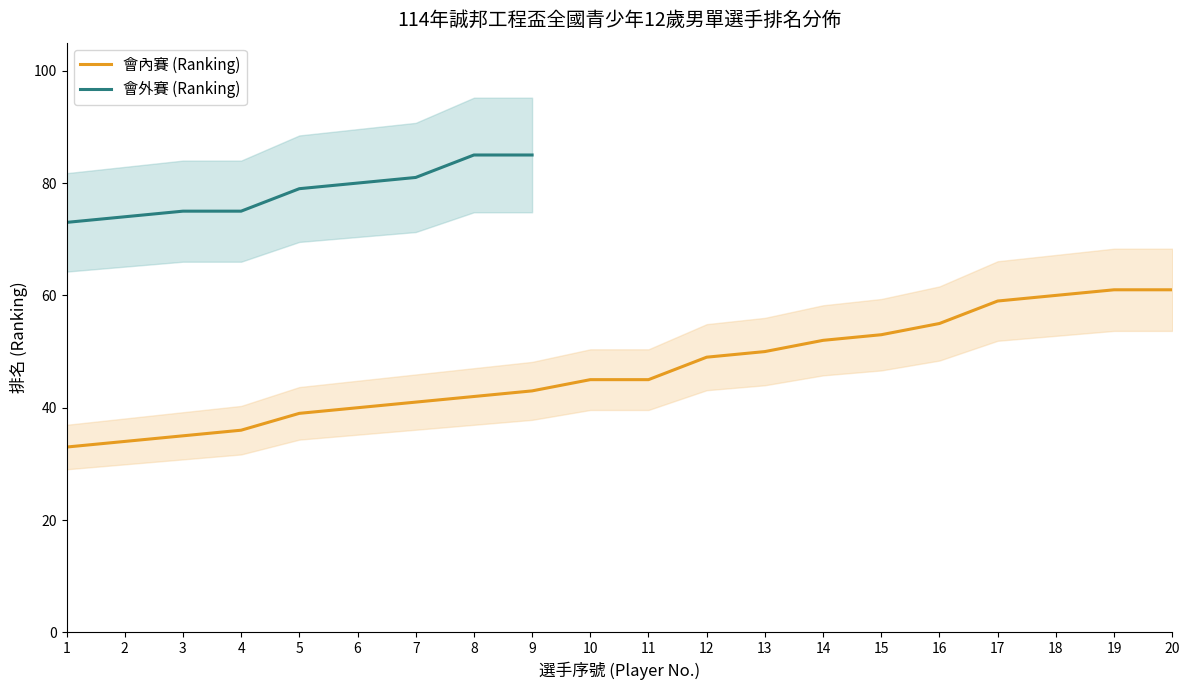

List the labels in order of value, smallest first.

1, 2, 3, 4, 5, 6, 7, 8, 9, 10, 11, 12, 13, 14, 15, 16, 17, 18, 19, 20